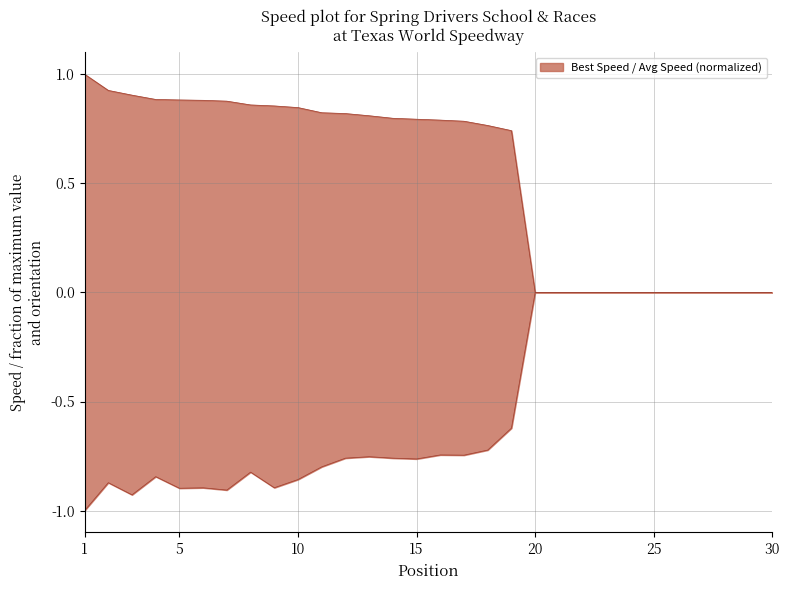

How many interior local valleys does the Average Speed series have?

6